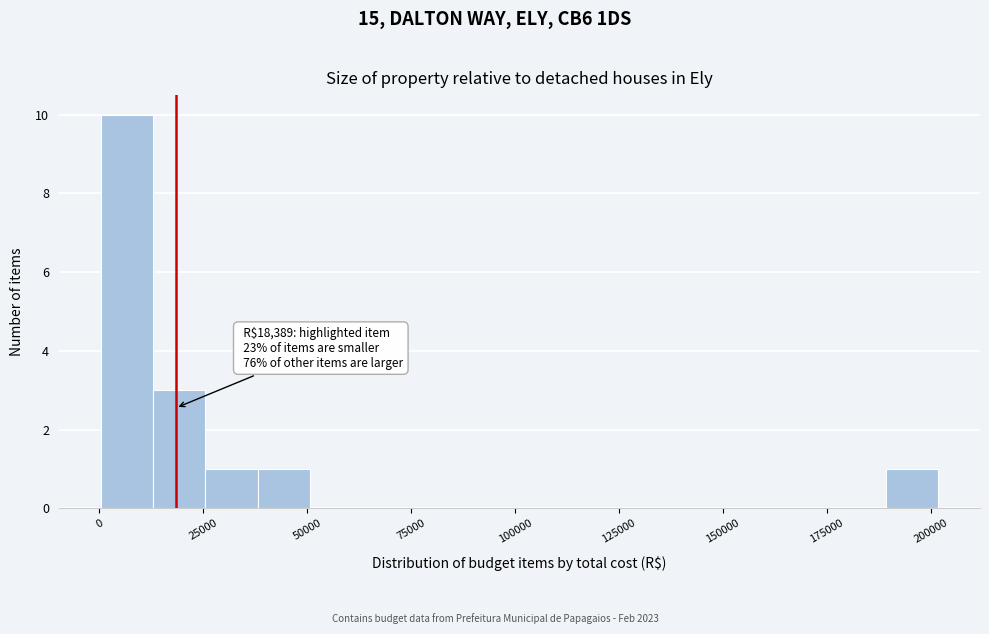

Around what value on the x-axis is the tallest bar? Give the approximate position of its centre, as read against the axis.

5000